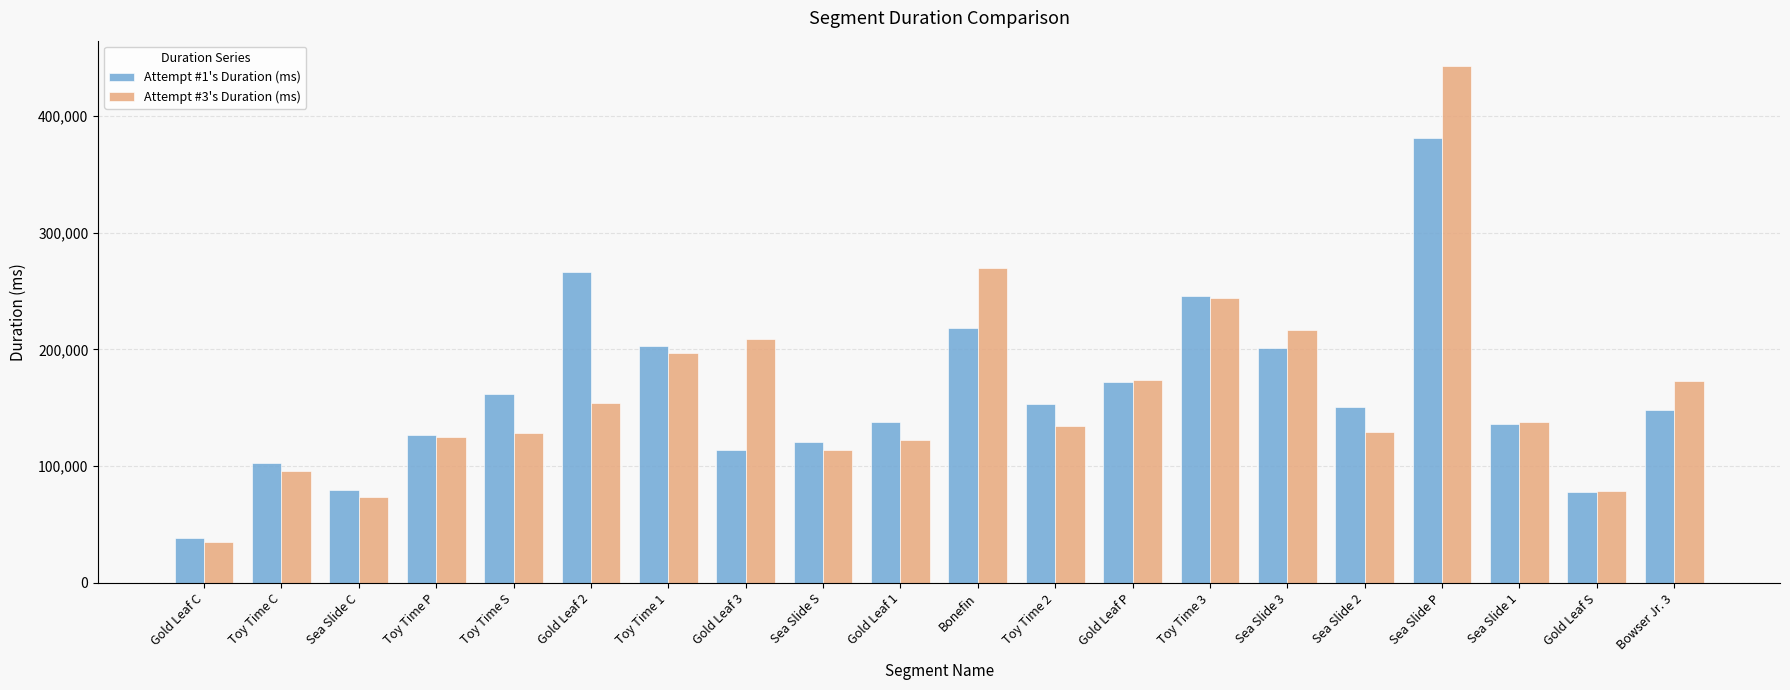

What is the label of the 14th bar from the right?

Toy Time 1